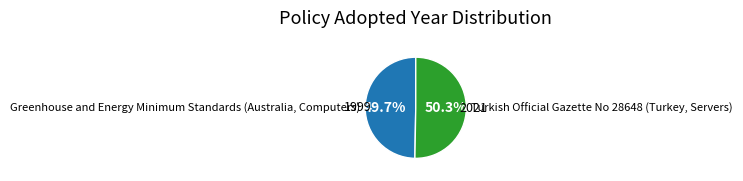

What is the largest slice in the pie chart?

Turkish Official Gazette No 28648 (Turkey, Servers)